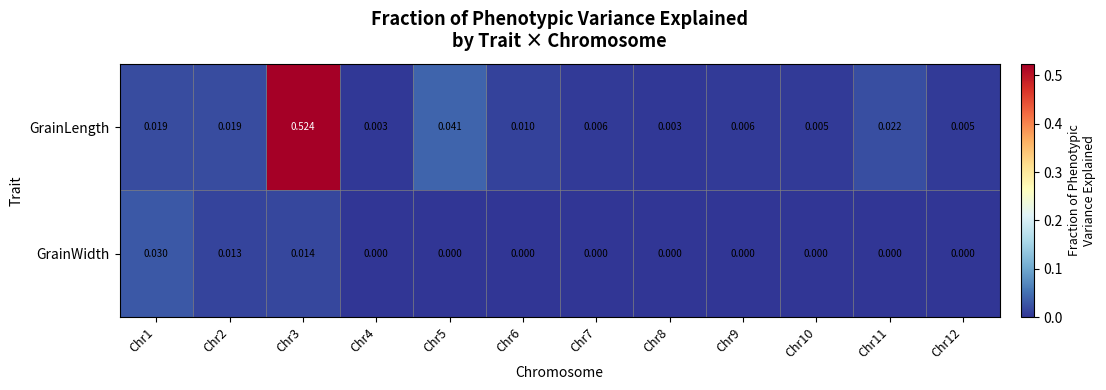

At Chr2, list the series in order from largest to smallest.

GrainLength, GrainWidth